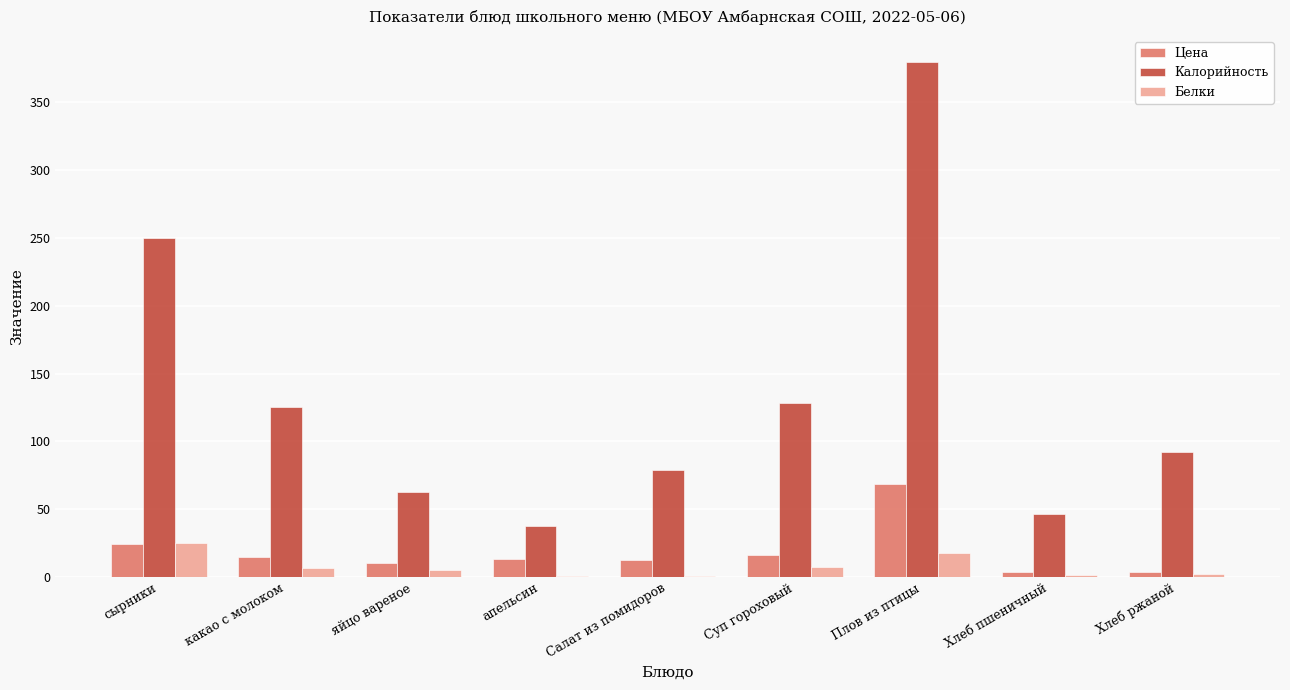

Is it true that Калорийность equals 167.2 at сырники?

False